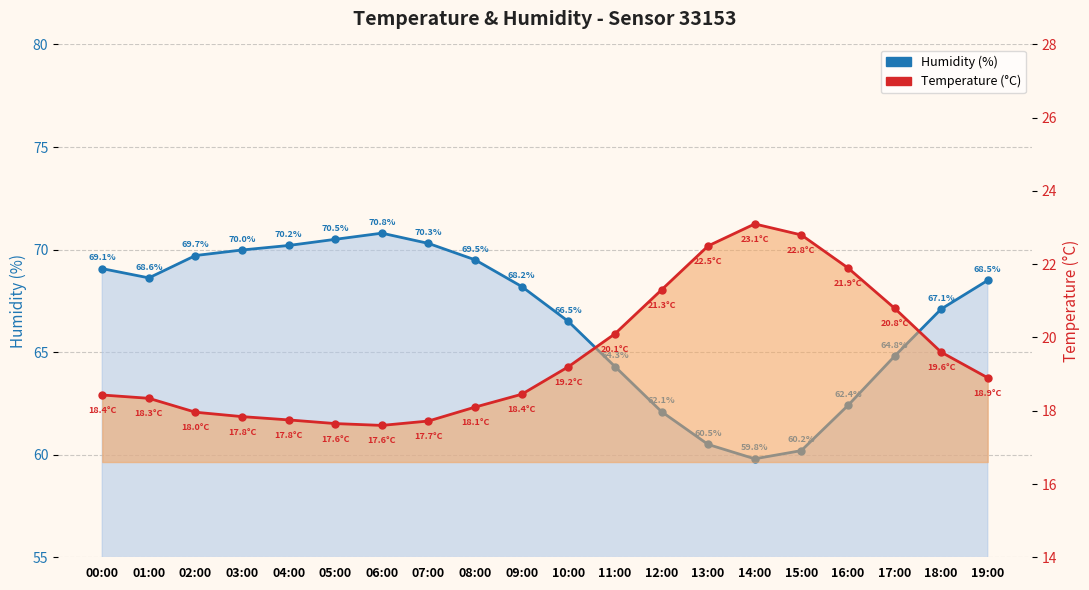

Rank the series by their maximum value, from highest to lowest.

Humidity (%), Temperature (°C)